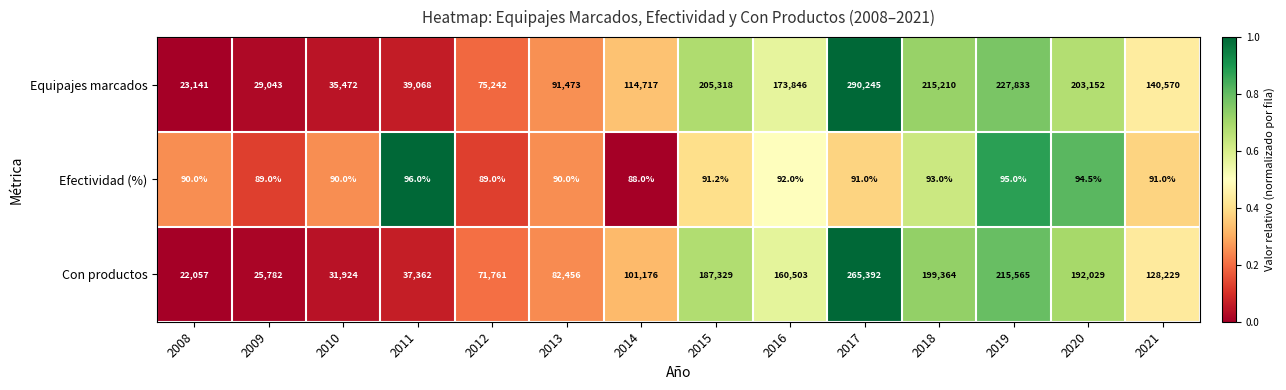

Which series has the largest total across all categories?

Equipajes marcados